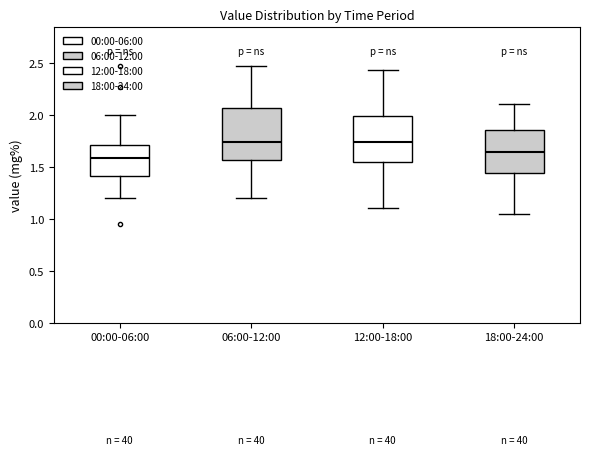

Where does the median line of the box for 00:00-06:00 sit on the y-axis? The values are not printed on the chart, so give them approximately, as read against the axis.

1.60